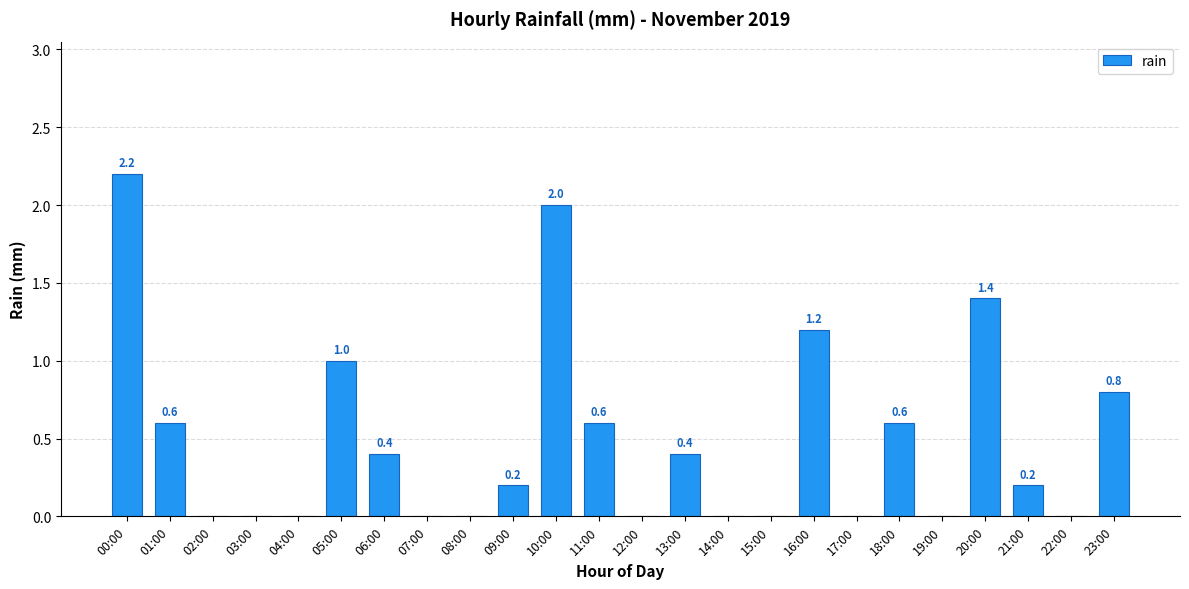

Reading left to right, extract all data points from this chart.

00:00=2.2	01:00=0.6	02:00=0.0	03:00=0.0	04:00=0.0	05:00=1.0	06:00=0.4	07:00=0.0	08:00=0.0	09:00=0.2	10:00=2.0	11:00=0.6	12:00=0.0	13:00=0.4	14:00=0.0	15:00=0.0	16:00=1.2	17:00=0.0	18:00=0.6	19:00=0.0	20:00=1.4	21:00=0.2	22:00=0.0	23:00=0.8